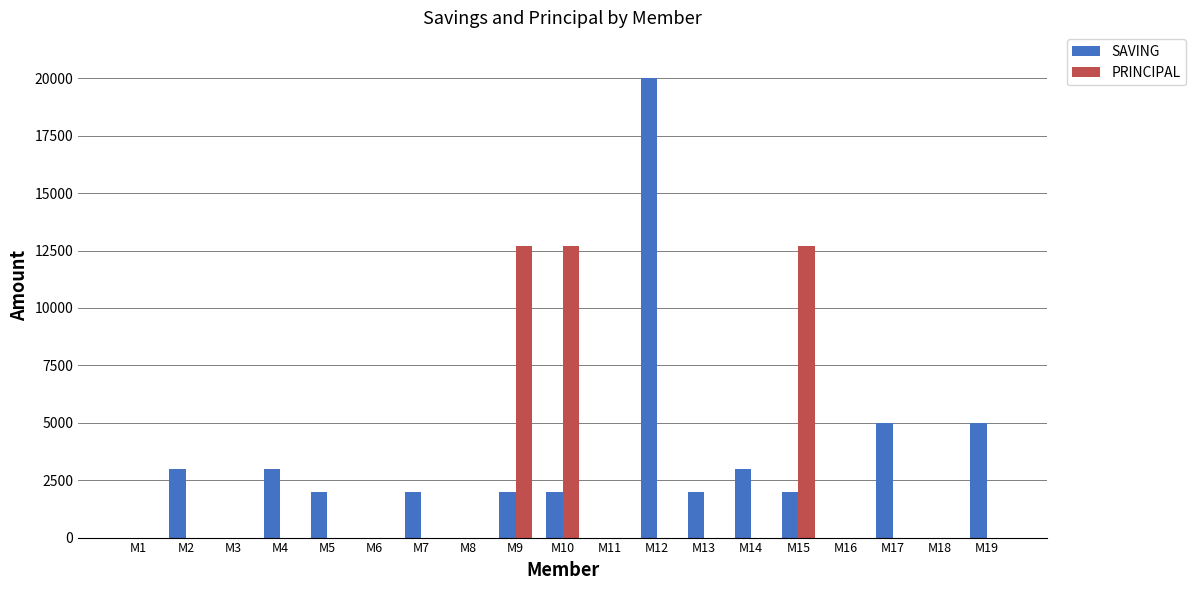

Between M2 and M9, which series saw the biggest shift?

PRINCIPAL